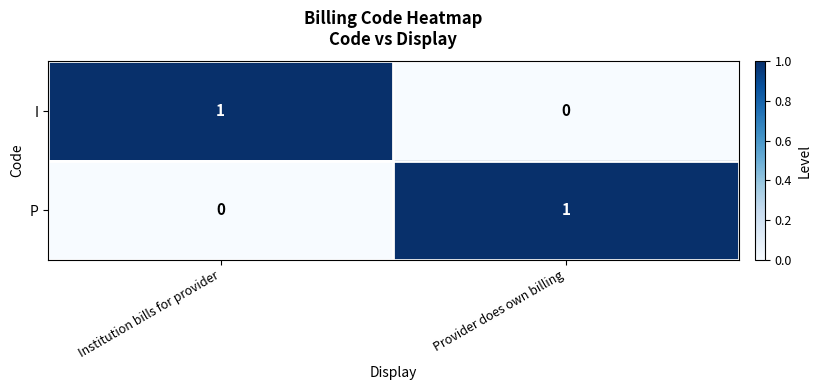

The value of P at Provider does own billing is 2. True or false?

False